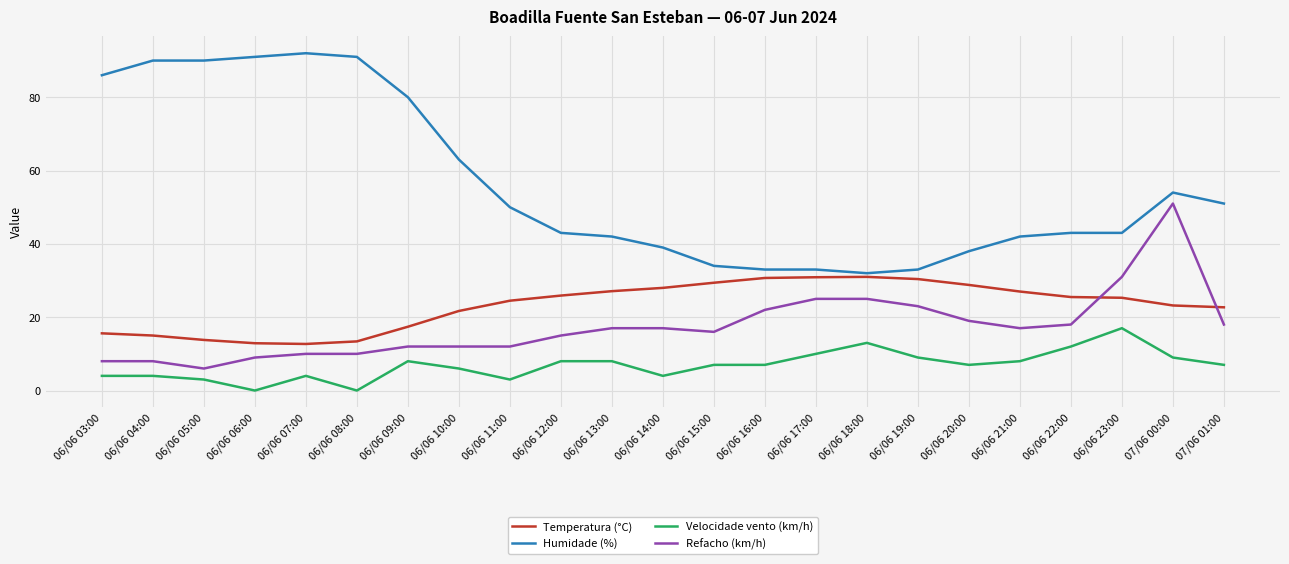

What is the difference between the maximum and minimum values in the Refacho (km/h) series?

45.0